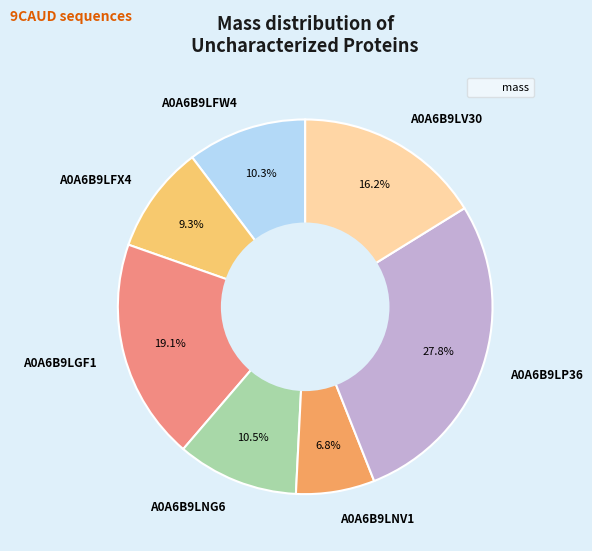

Approximately how many times larger is the value at A0A6B9LFW4 compared to A0A6B9LGF1?

0.5